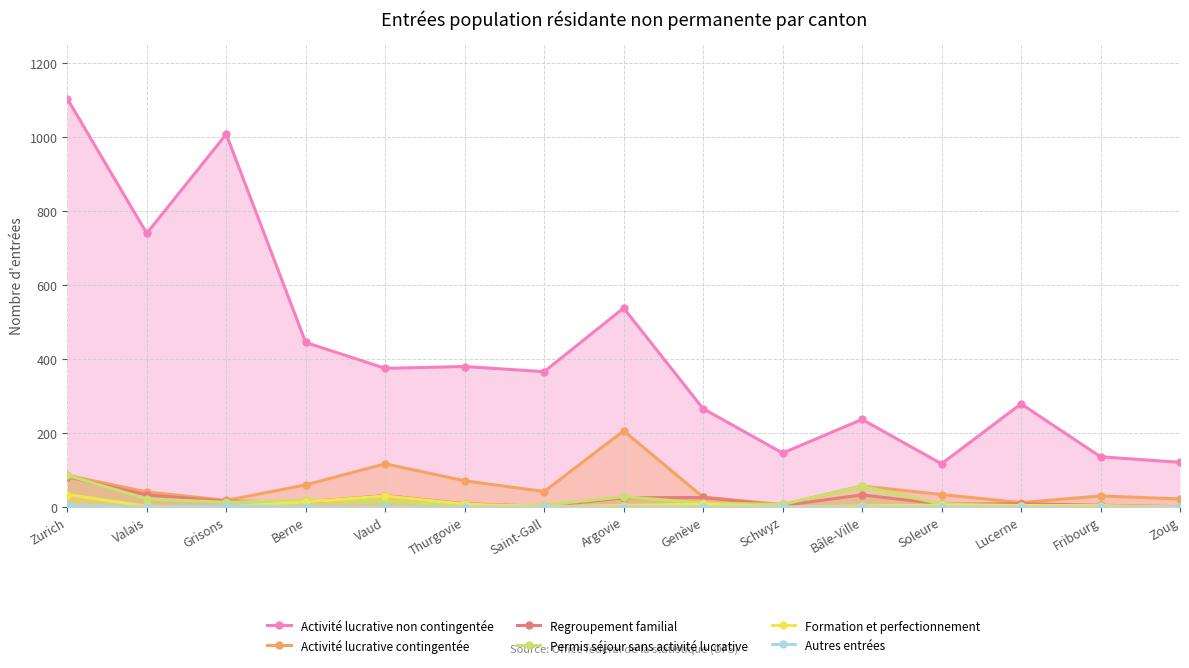

True or false: Regroupement familial and Activité lucrative non contingentée intersect in this chart.

False